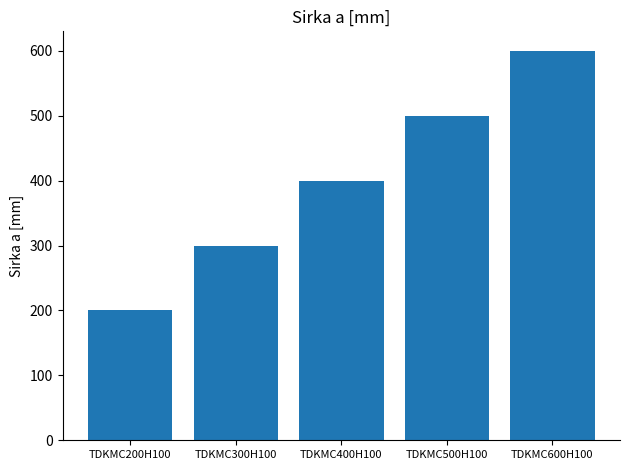

Rank the categories by value from lowest to highest.

TDKMC200H100, TDKMC300H100, TDKMC400H100, TDKMC500H100, TDKMC600H100